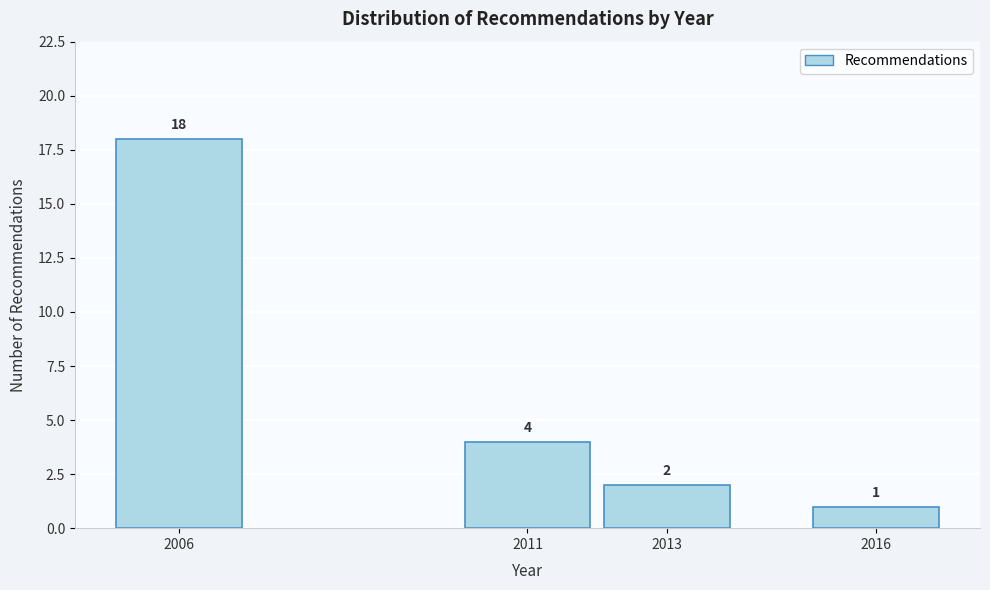

Reading left to right, transcribe all the data shown in this chart.

2006=18	2011=4	2013=2	2016=1